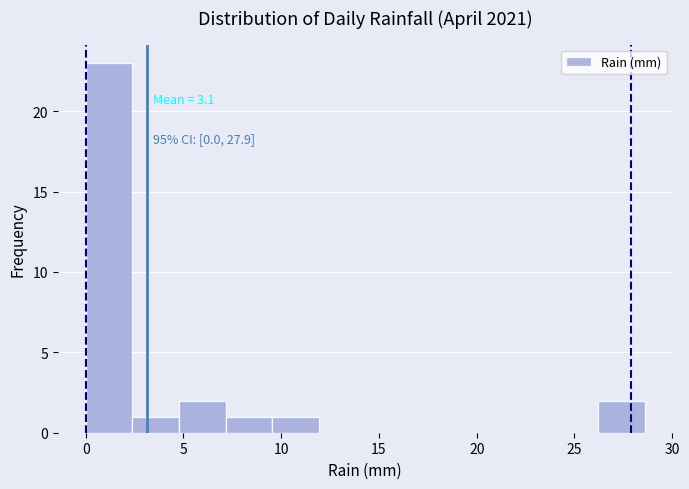

Over which range of the x-axis is the bar tallest?

0.0 to 2.5